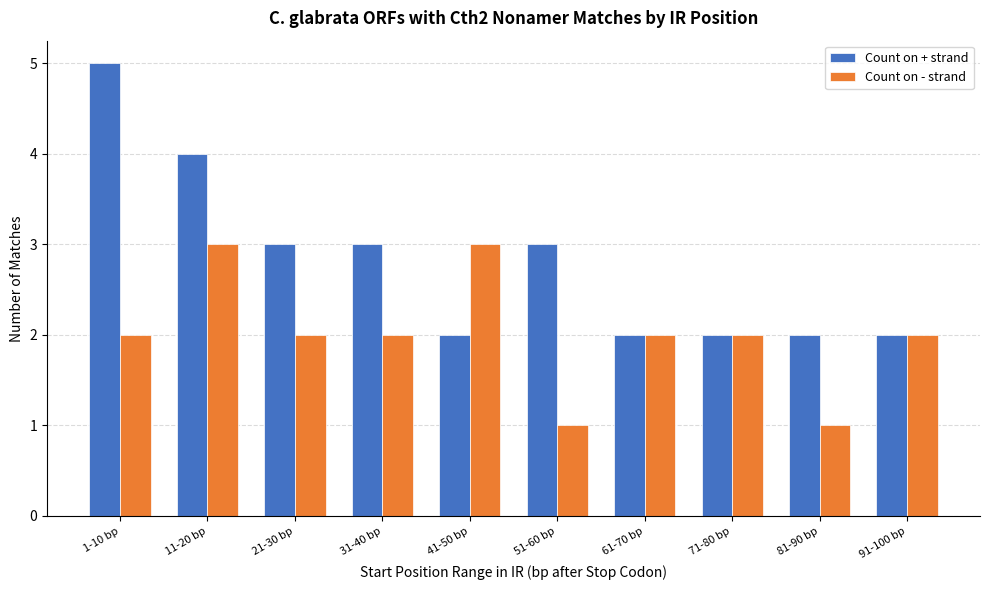

Reading right to left, transcribe all the data shown in this chart.

Count on + strand: 91-100 bp=2	81-90 bp=2	71-80 bp=2	61-70 bp=2	51-60 bp=3	41-50 bp=2	31-40 bp=3	21-30 bp=3	11-20 bp=4	1-10 bp=5
Count on - strand: 91-100 bp=2	81-90 bp=1	71-80 bp=2	61-70 bp=2	51-60 bp=1	41-50 bp=3	31-40 bp=2	21-30 bp=2	11-20 bp=3	1-10 bp=2